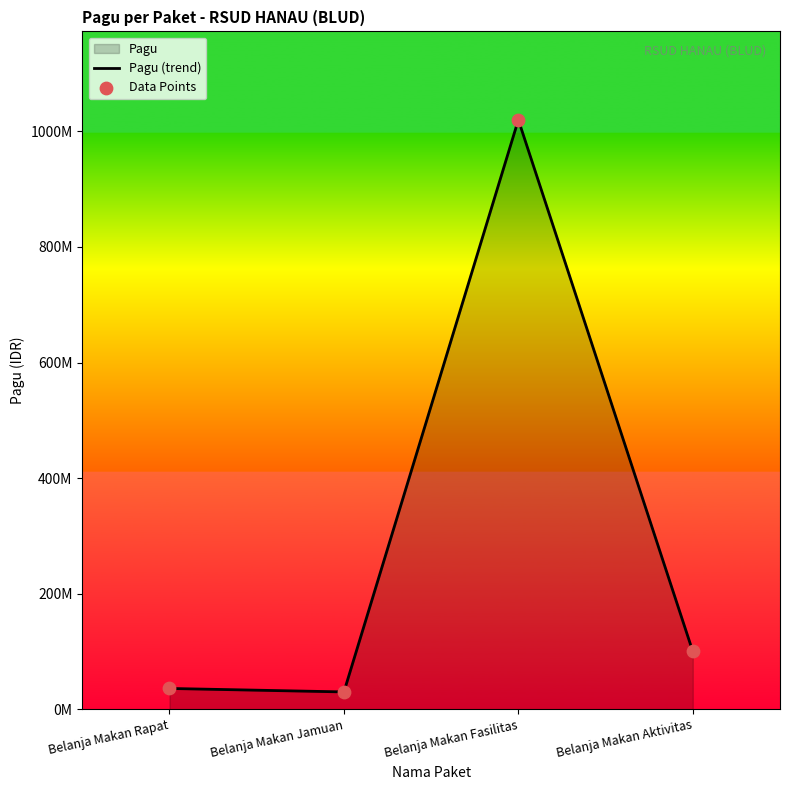

What is the ratio of the value at Belanja Makan Aktivitas to the value at Belanja Makan Rapat?

2.8